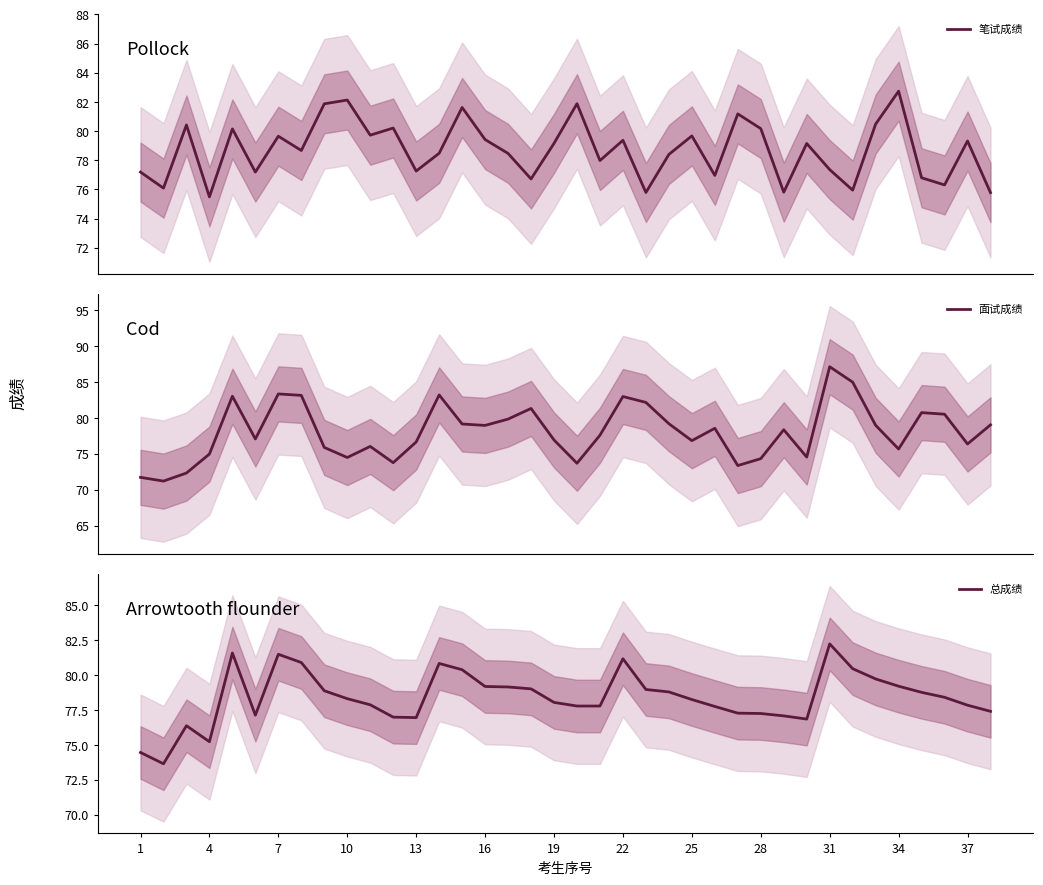

Is it true that 总成绩 equals 135.9 at 19?

False